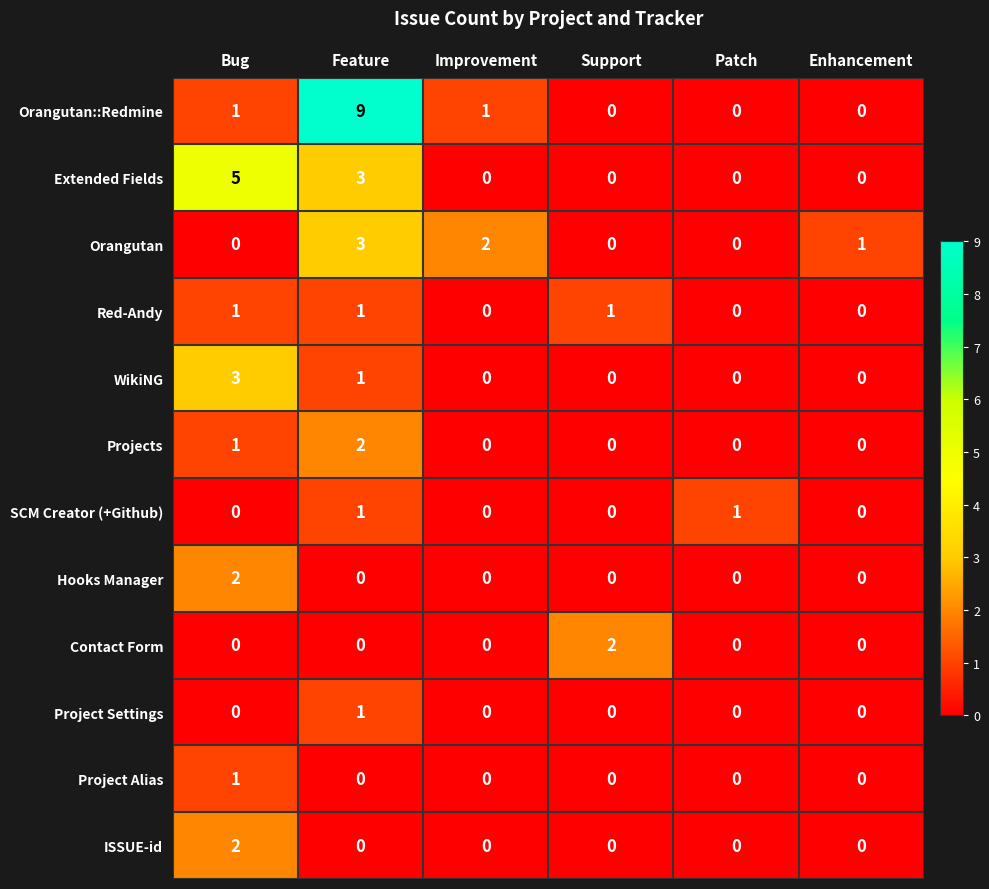

Which series changed the most between Bug and Feature?

Orangutan::Redmine